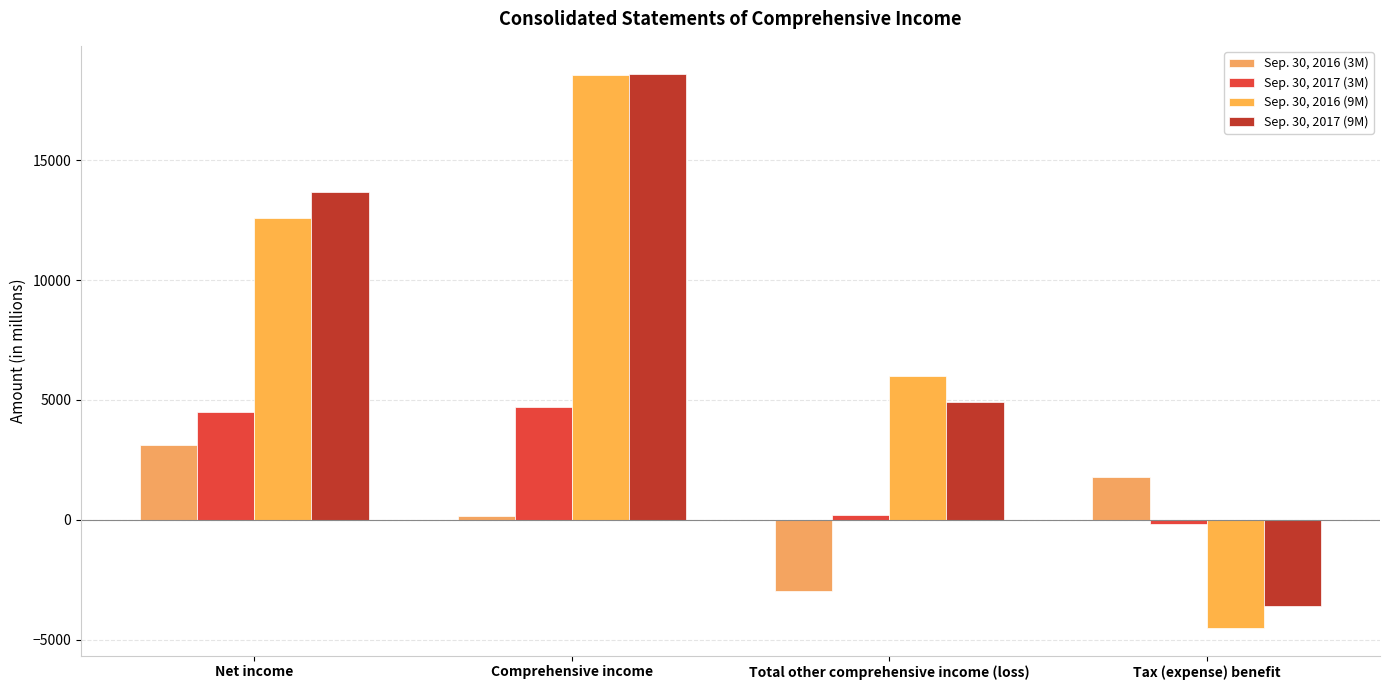

Reading left to right, extract all data points from this chart.

Sep. 30, 2016 (3M): 3114	165	-2949	1790
Sep. 30, 2017 (3M): 4494	4713	219	-159
Sep. 30, 2016 (9M): 12575	18563	5988	-4505
Sep. 30, 2017 (9M): 13691	18612	4921	-3570